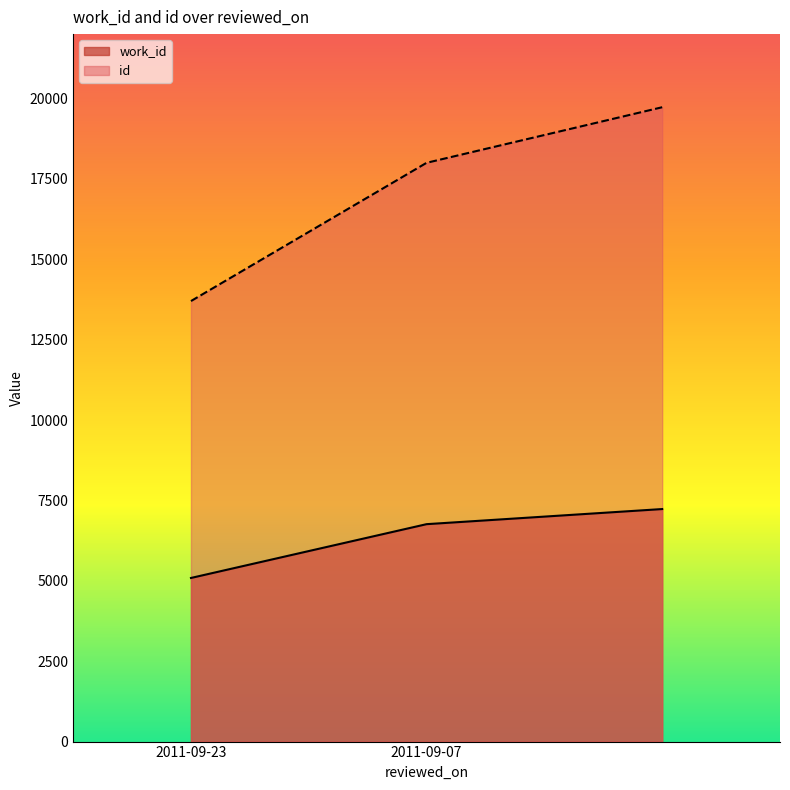

What is the difference between the id values at 2011-09-23 and 2011-09-07?

4299